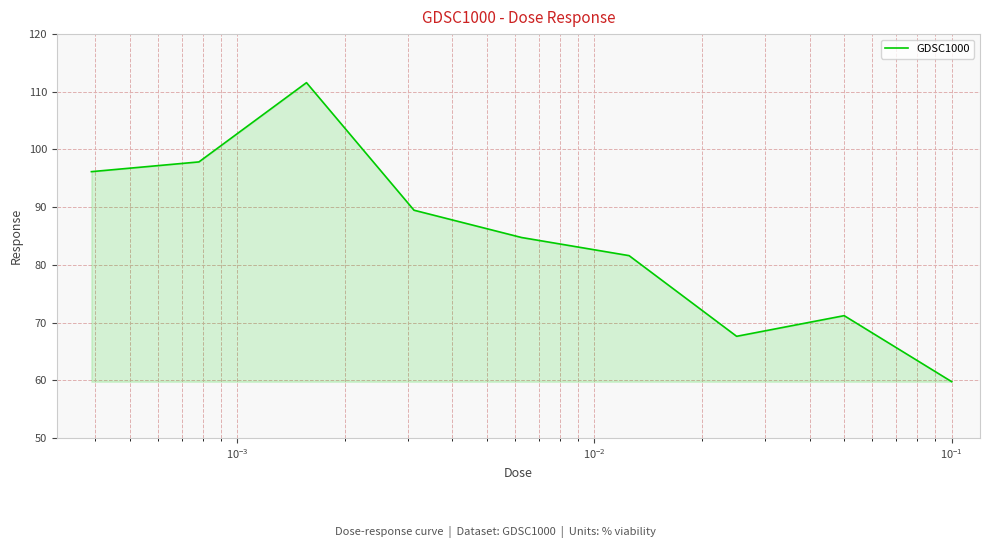

What is the difference between the maximum and minimum values?

51.8